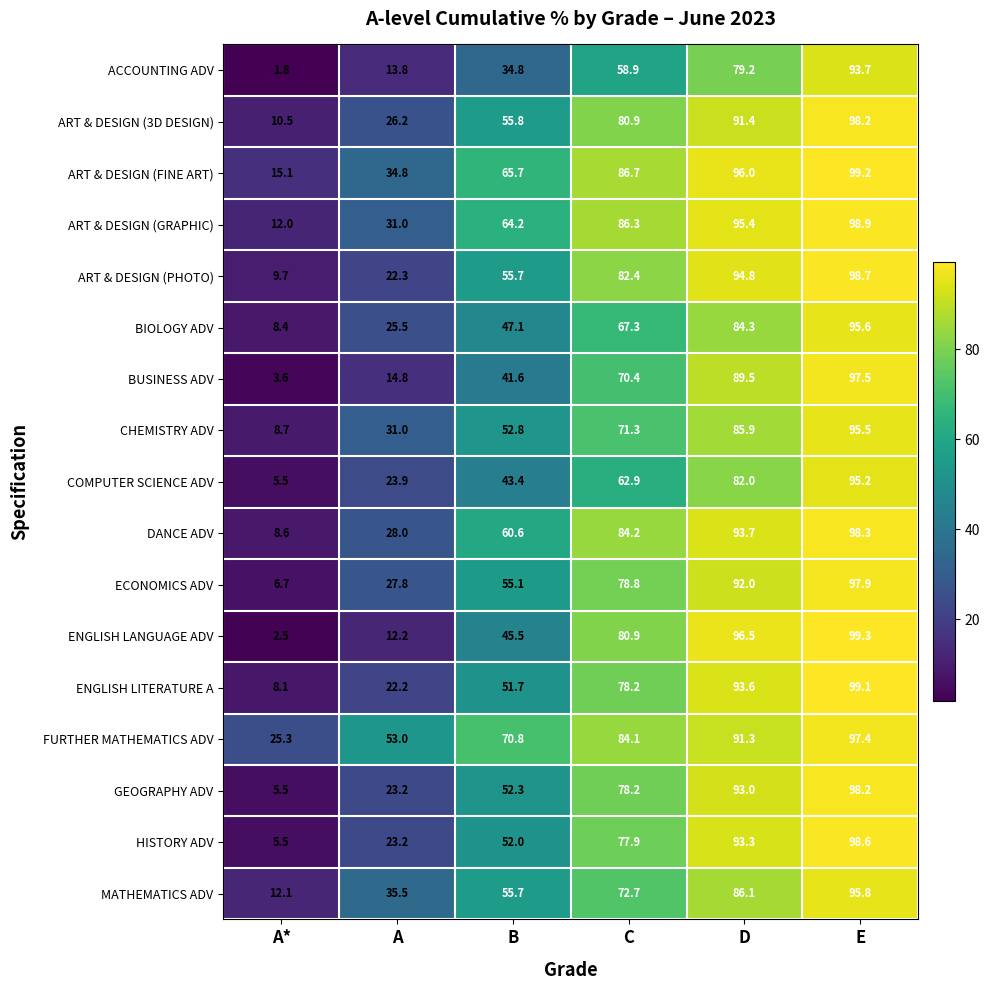

How many data points in ART & DESIGN (FINE ART) are above 86?

3